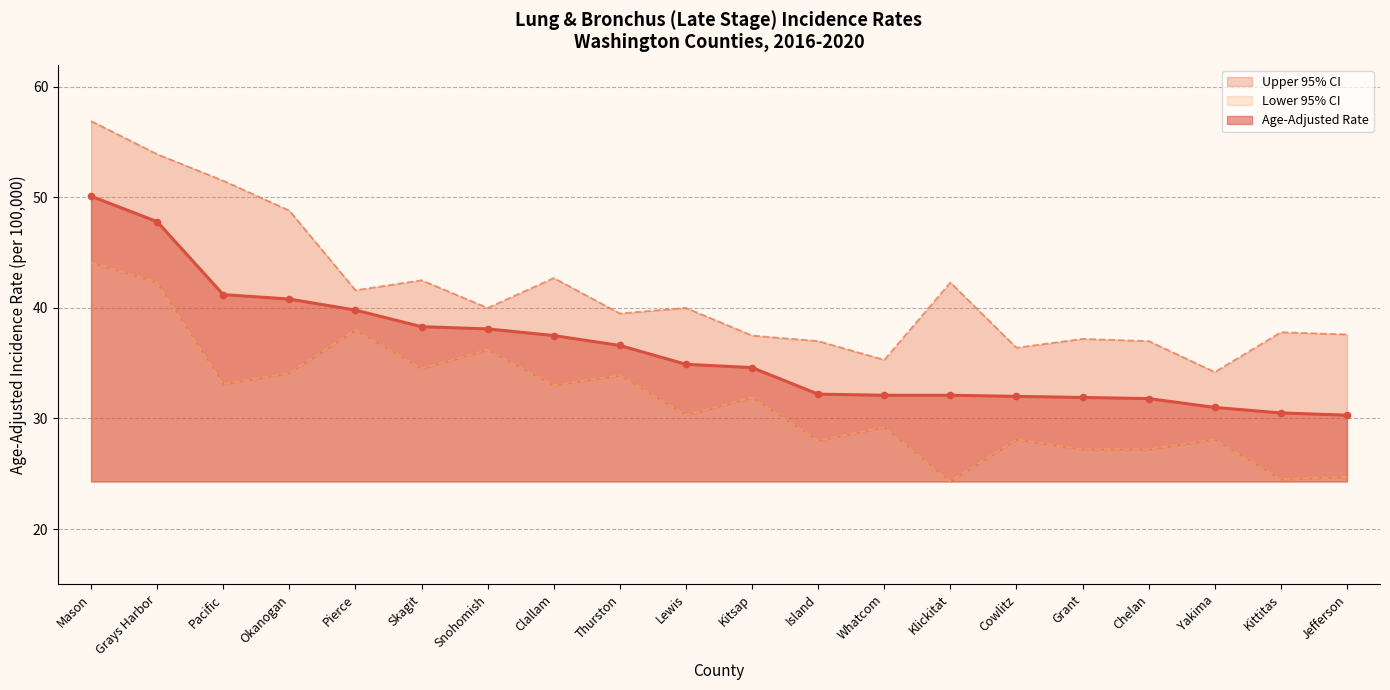

Reading left to right, transcribe all the data shown in this chart.

Age-Adjusted Rate: Mason=50.1	Grays Harbor=47.8	Pacific=41.2	Okanogan=40.8	Pierce=39.8	Skagit=38.3	Snohomish=38.1	Clallam=37.5	Thurston=36.6	Lewis=34.9	Kitsap=34.6	Island=32.2	Whatcom=32.1	Klickitat=32.1	Cowlitz=32.0	Grant=31.9	Chelan=31.8	Yakima=31.0	Kittitas=30.5	Jefferson=30.3
Lower 95% CI: Mason=44.1	Grays Harbor=42.3	Pacific=33.1	Okanogan=34.1	Pierce=38.0	Skagit=34.5	Snohomish=36.2	Clallam=33.0	Thurston=33.9	Lewis=30.3	Kitsap=31.9	Island=28.0	Whatcom=29.2	Klickitat=24.3	Cowlitz=28.1	Grant=27.2	Chelan=27.2	Yakima=28.1	Kittitas=24.5	Jefferson=24.7
Upper 95% CI: Mason=56.9	Grays Harbor=53.9	Pacific=51.5	Okanogan=48.8	Pierce=41.6	Skagit=42.5	Snohomish=40.0	Clallam=42.7	Thurston=39.5	Lewis=40.0	Kitsap=37.5	Island=37.0	Whatcom=35.3	Klickitat=42.3	Cowlitz=36.4	Grant=37.2	Chelan=37.0	Yakima=34.2	Kittitas=37.8	Jefferson=37.6